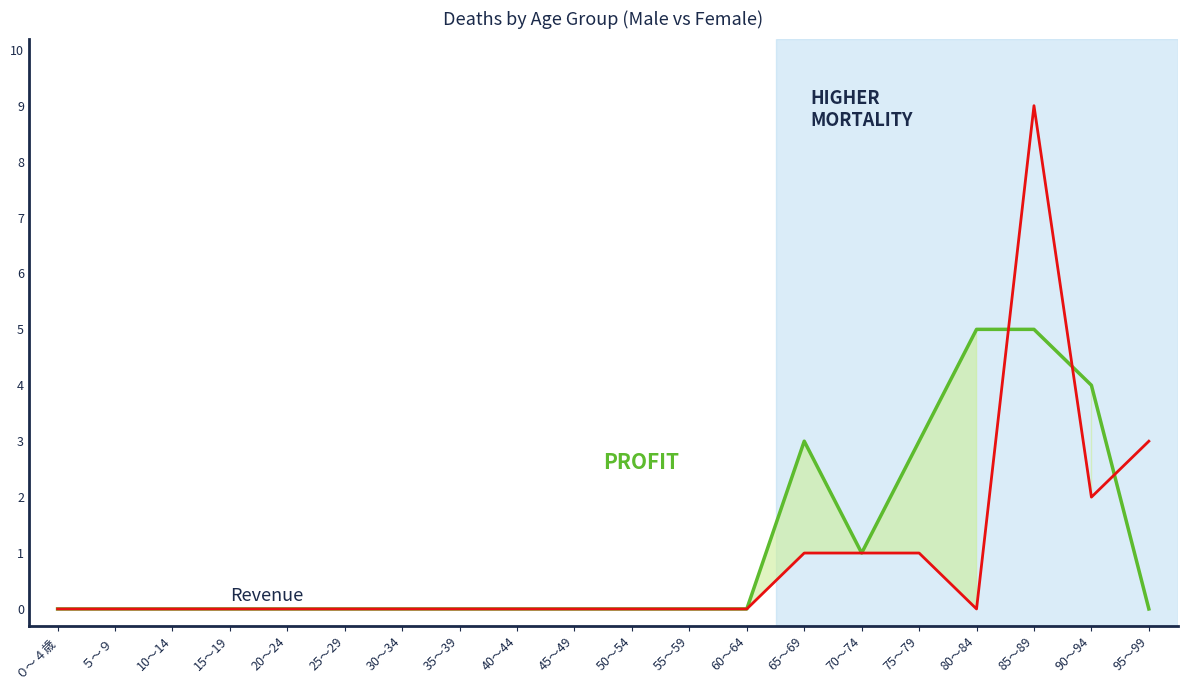

What is the total value across all series at 95～99?

3